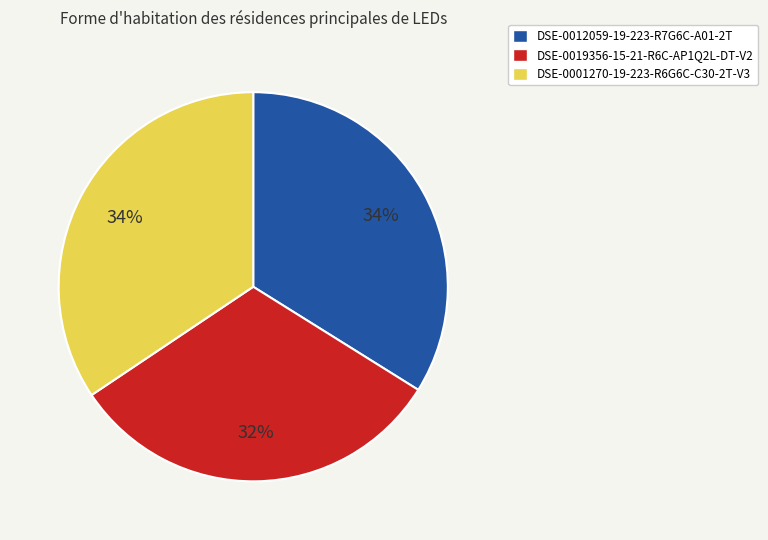

Does any single category account for the majority?

No